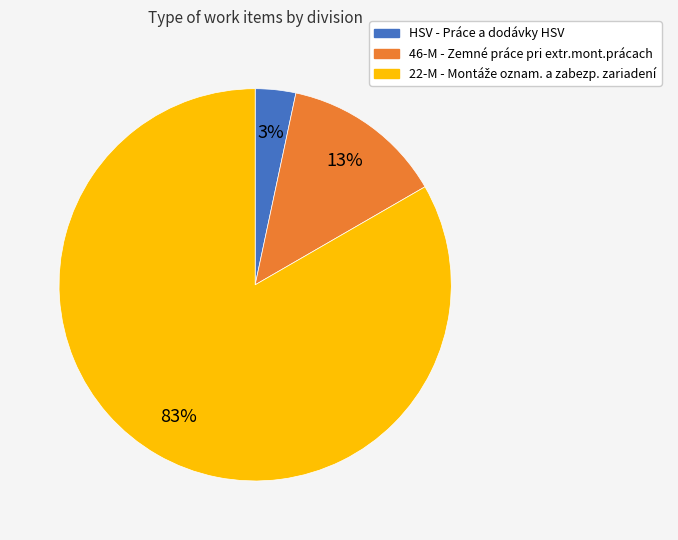

How many slices are in this pie chart?

3